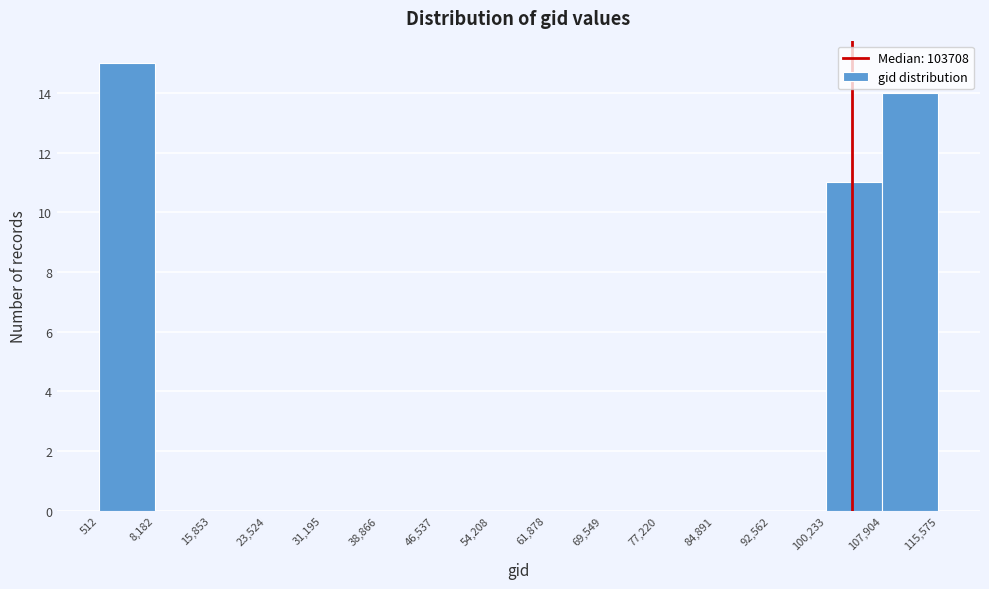

Reading left to right, transcribe this chart: for each bar, give the range it covers on the x-axis and its height. The values are not printed on the chart, so give them approximately, as read against the axis.

512 to 8,182: 15
8,182 to 15,853: 0
15,853 to 23,524: 0
23,524 to 31,195: 0
31,195 to 38,866: 0
38,866 to 46,537: 0
46,537 to 54,208: 0
54,208 to 61,878: 0
61,878 to 69,549: 0
69,549 to 77,220: 0
77,220 to 84,891: 0
84,891 to 92,562: 0
92,562 to 100,233: 0
100,233 to 107,904: 11
107,904 to 115,575: 14